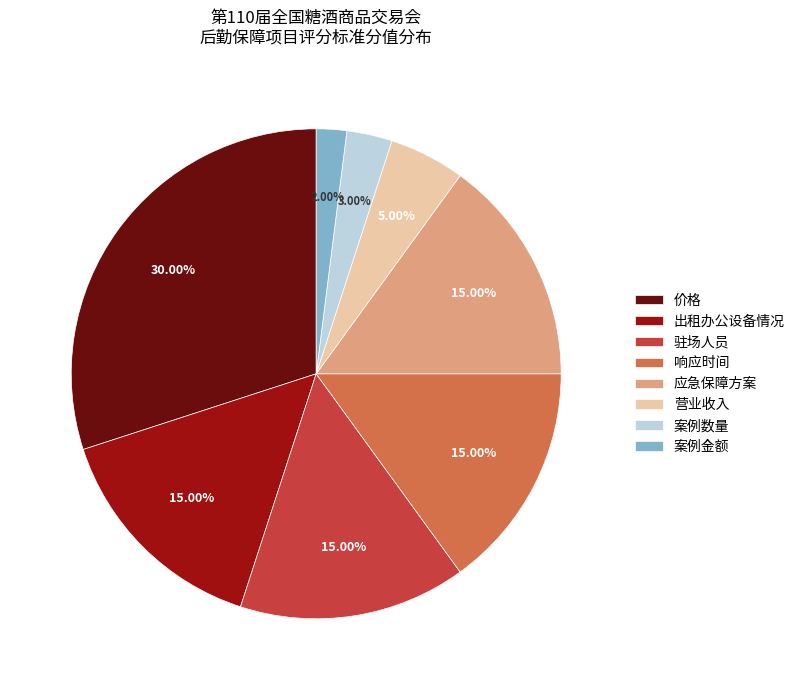

What percentage is the 驻场人员 slice, to the nearest percent?

15%